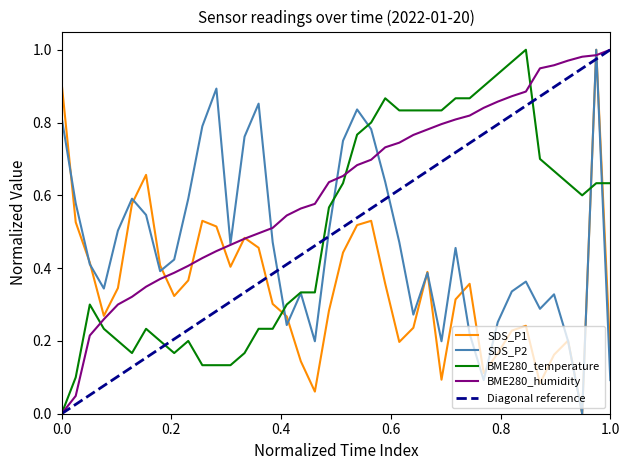

True or false: BME280_temperature and SDS_P1 intersect in this chart.

True